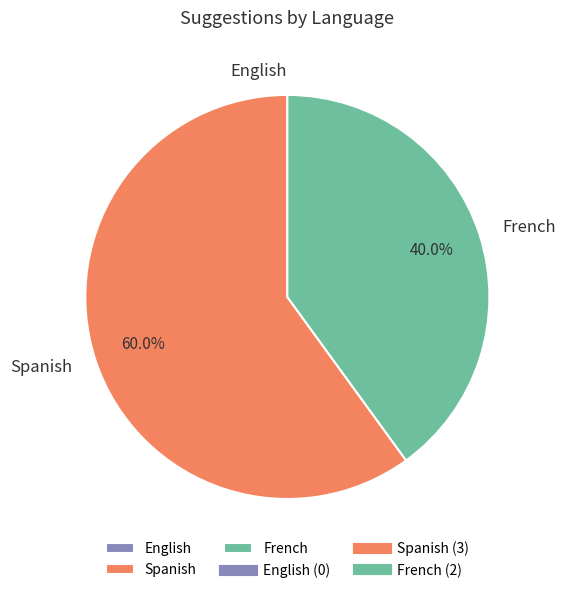

To the nearest percent, what is the average slice percentage?

33%